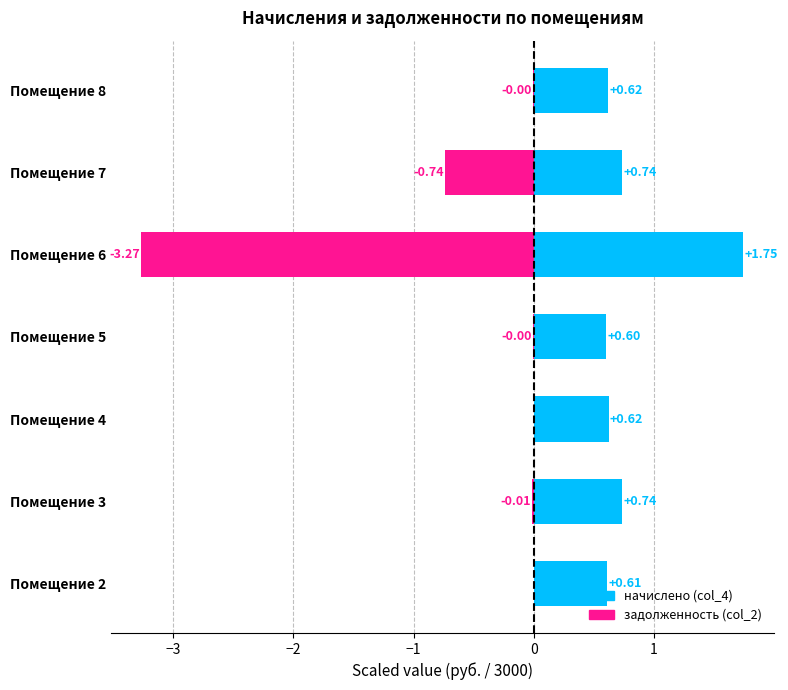

How many bars are there in total?

14